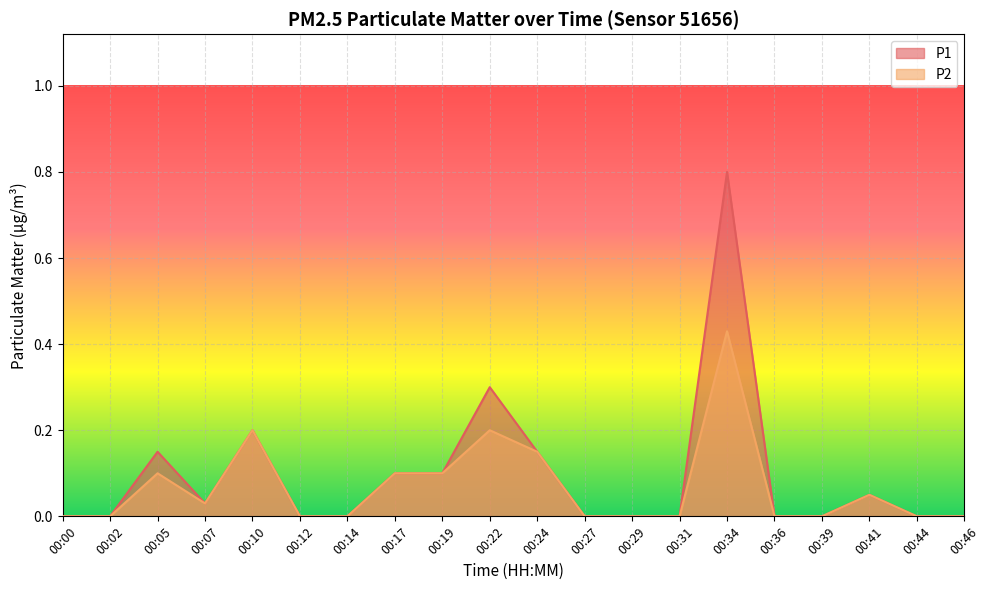

The P1 series shows 0.3 at 00:22. True or false?

True